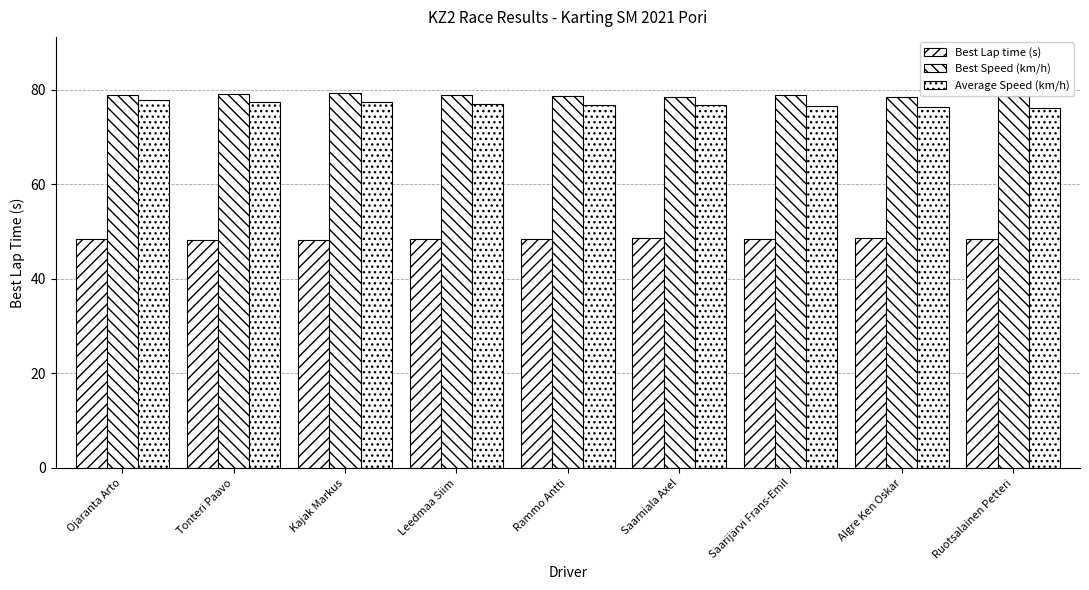

Which series has the largest total across all categories?

Best Speed (km/h)